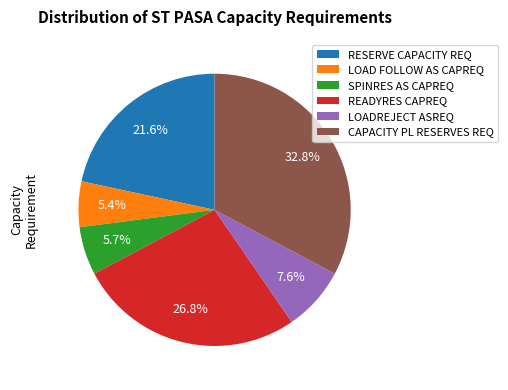

Is there a majority slice in this chart?

No